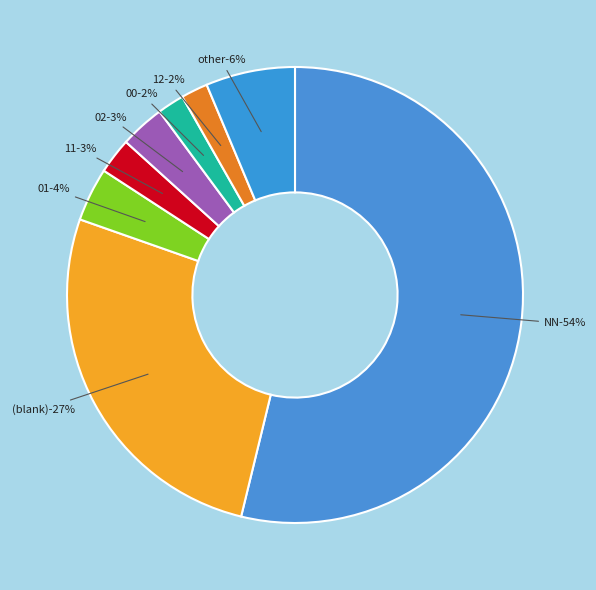

To the nearest percent, what percentage of the pie is 11?

3%